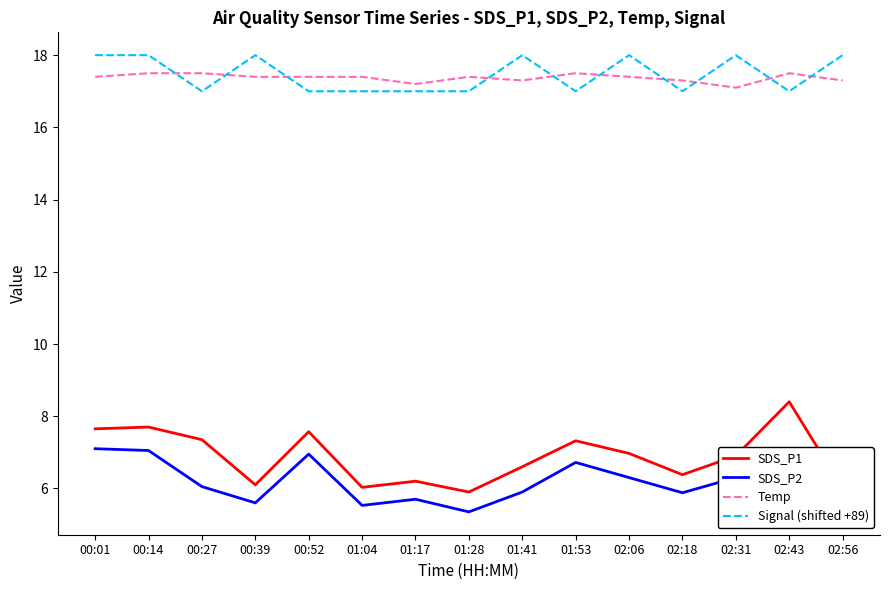

What value does the SDS_P1 series have at 02:06?

7.0